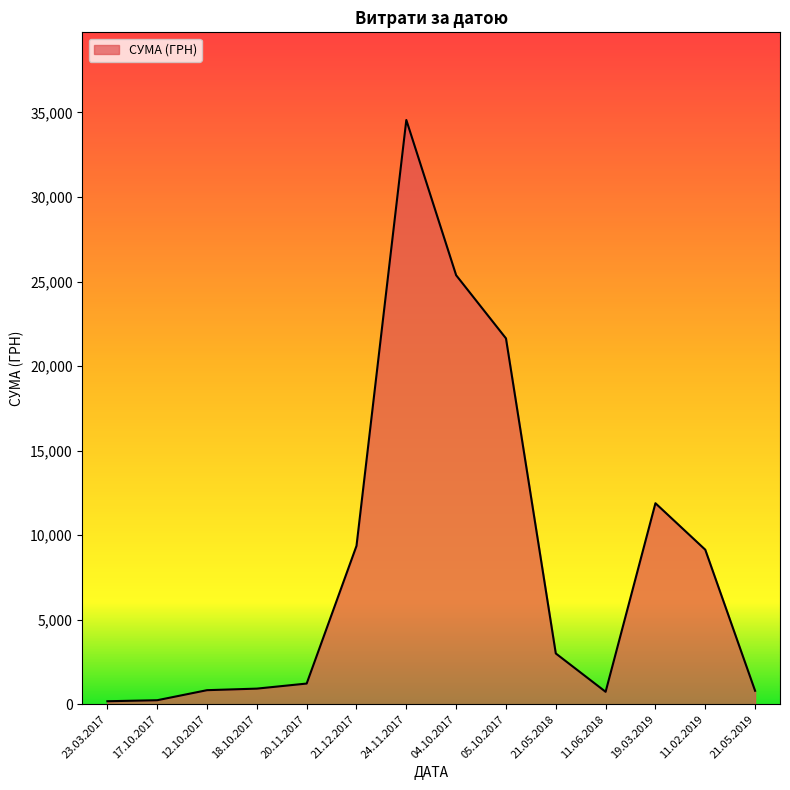

At which label is the value closest to 17365?

05.10.2017